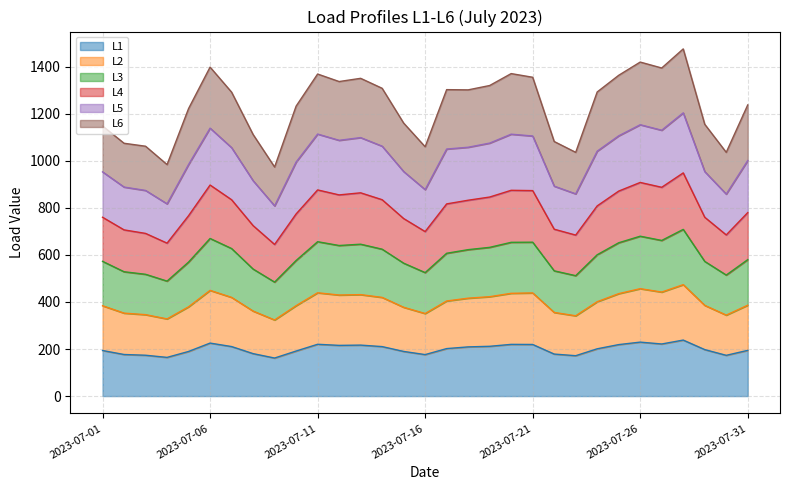

True or false: L2 has more than 2 interior local peaks.

True